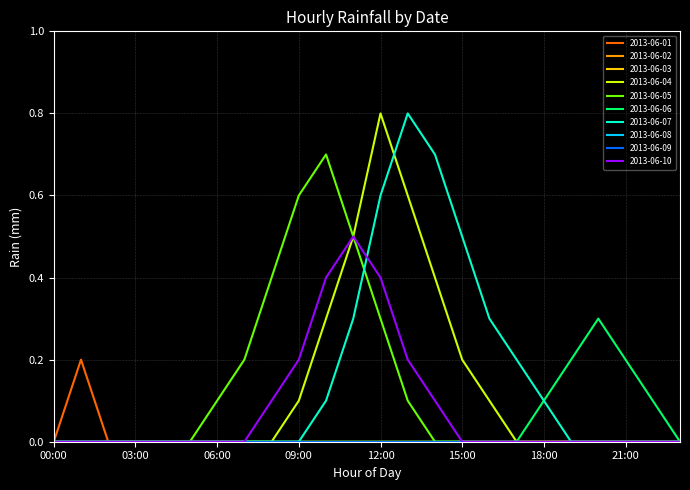

What is the label of the 11th point from the right?

13:00